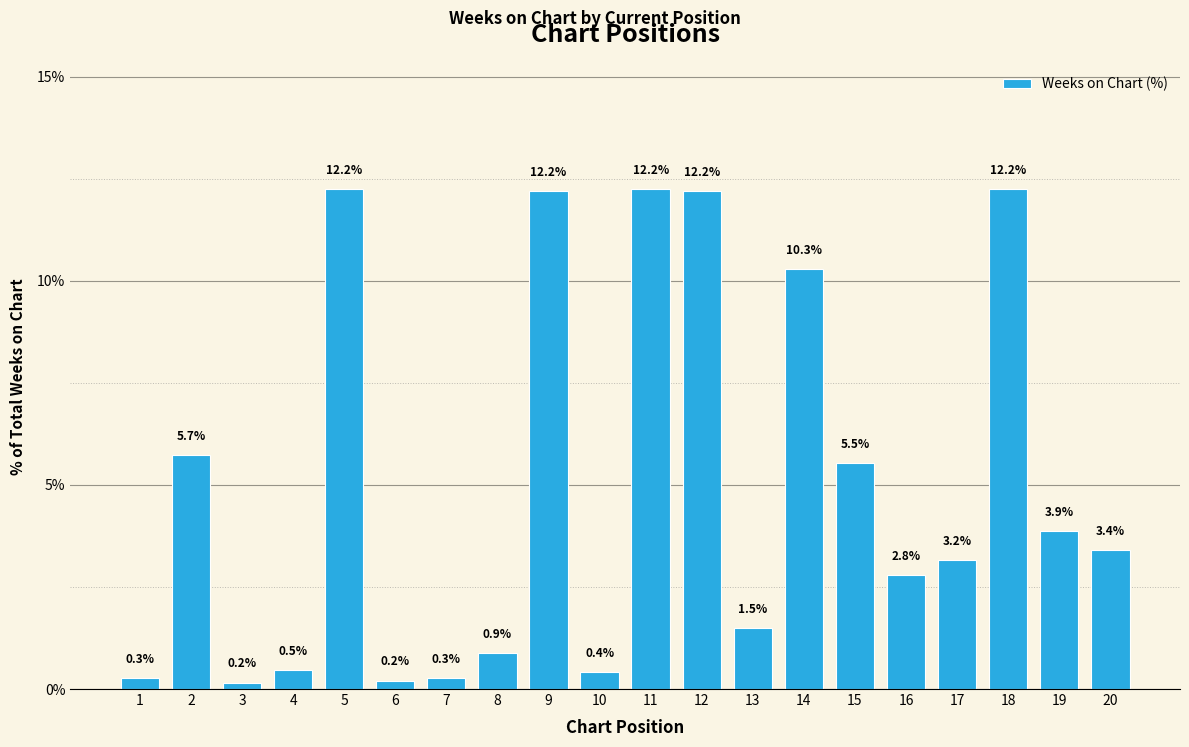

Reading left to right, transcribe all the data shown in this chart.

1=0.3	2=5.7	3=0.2	4=0.5	5=12.2	6=0.2	7=0.3	8=0.9	9=12.2	10=0.4	11=12.2	12=12.2	13=1.5	14=10.3	15=5.5	16=2.8	17=3.2	18=12.2	19=3.9	20=3.4